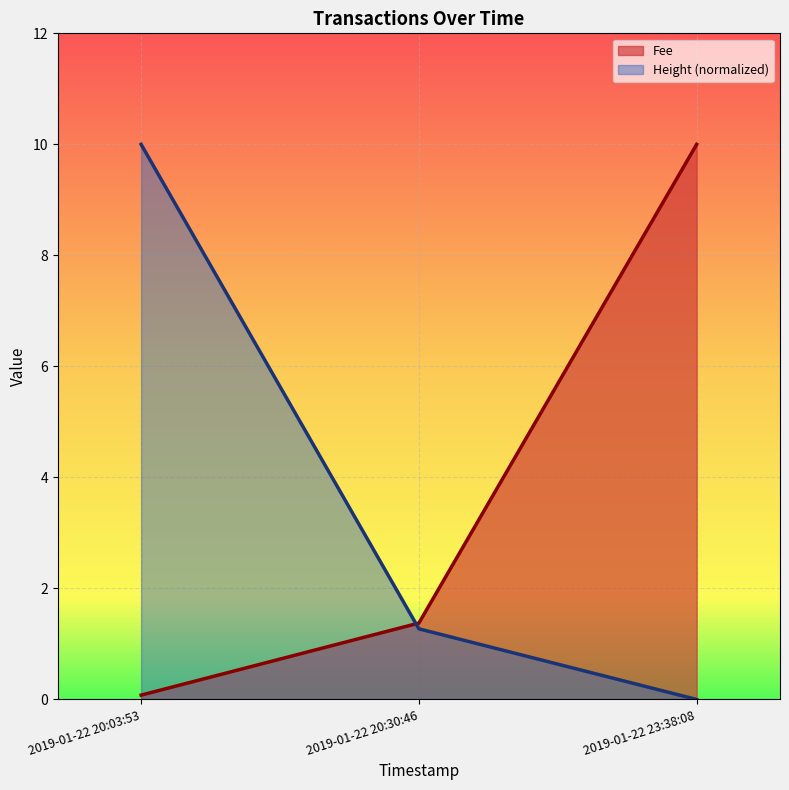

What is the difference between the Height values at 2019-01-22 23:38:08 and 2019-01-22 20:03:53?

10.0